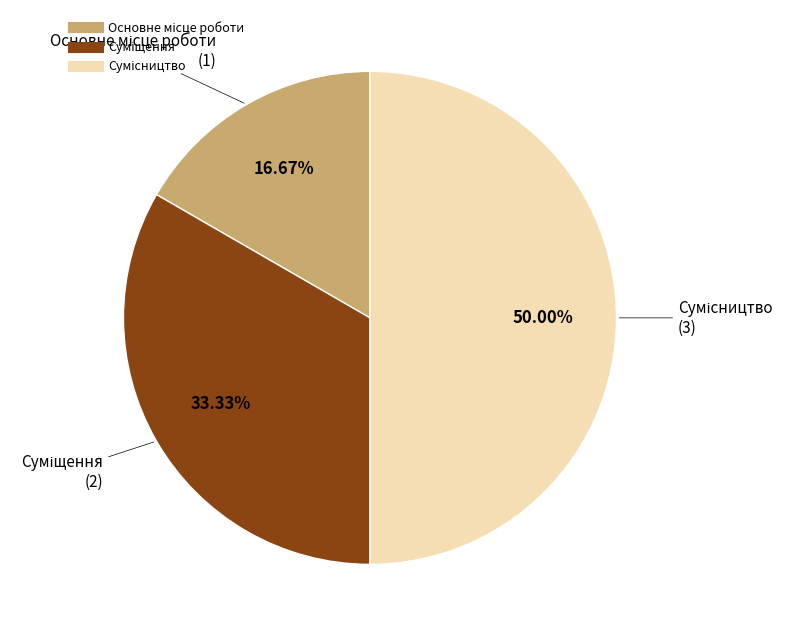

Is there a majority slice in this chart?

No